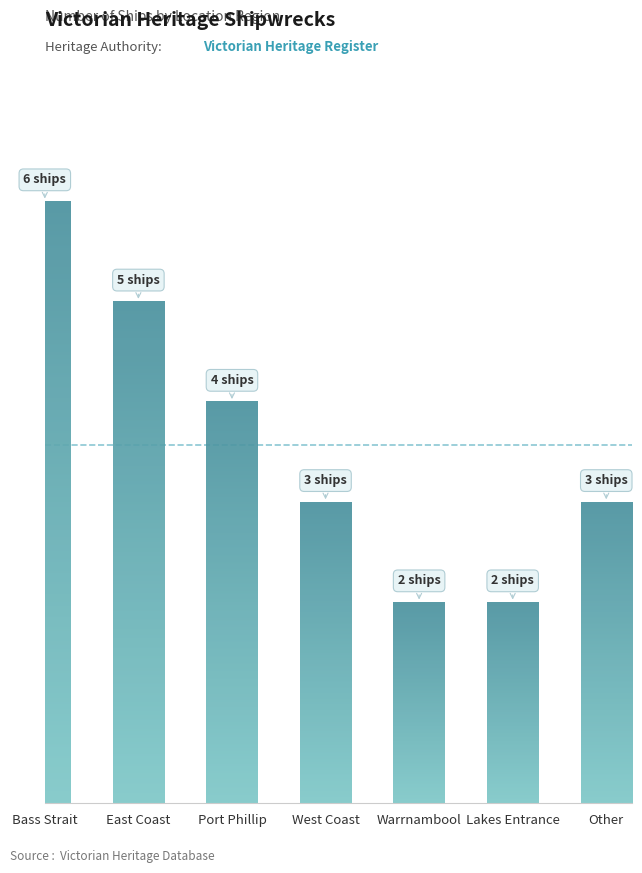

What is the difference between the maximum and second lowest values?

4